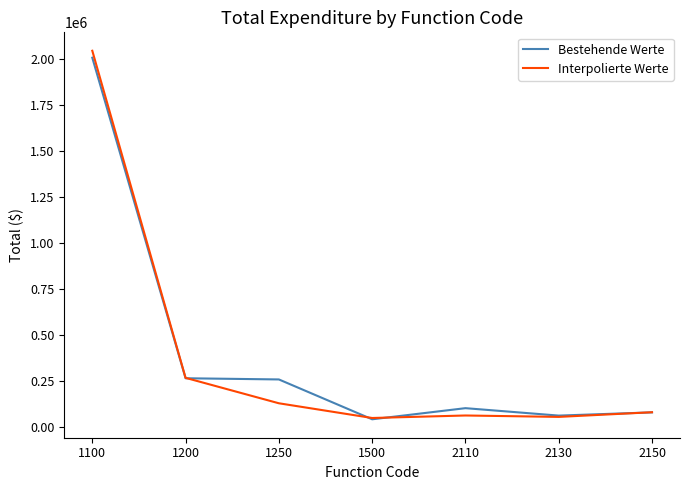

What is the sum of all Interpolierte Werte values?

2682507